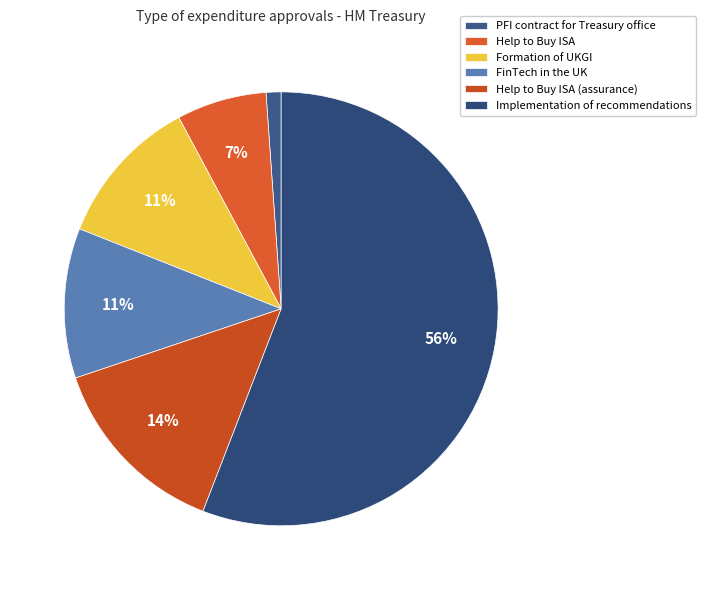

Does any single category account for the majority?

Yes